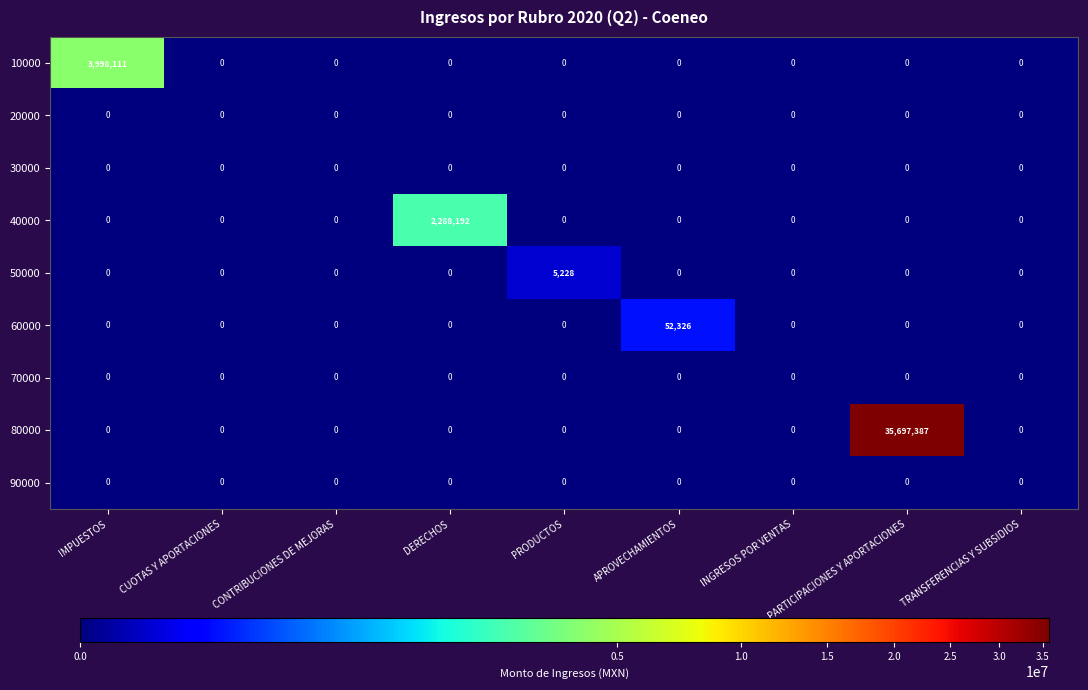

Is it true that 70000 equals 0 at INGRESOS POR VENTAS?

True